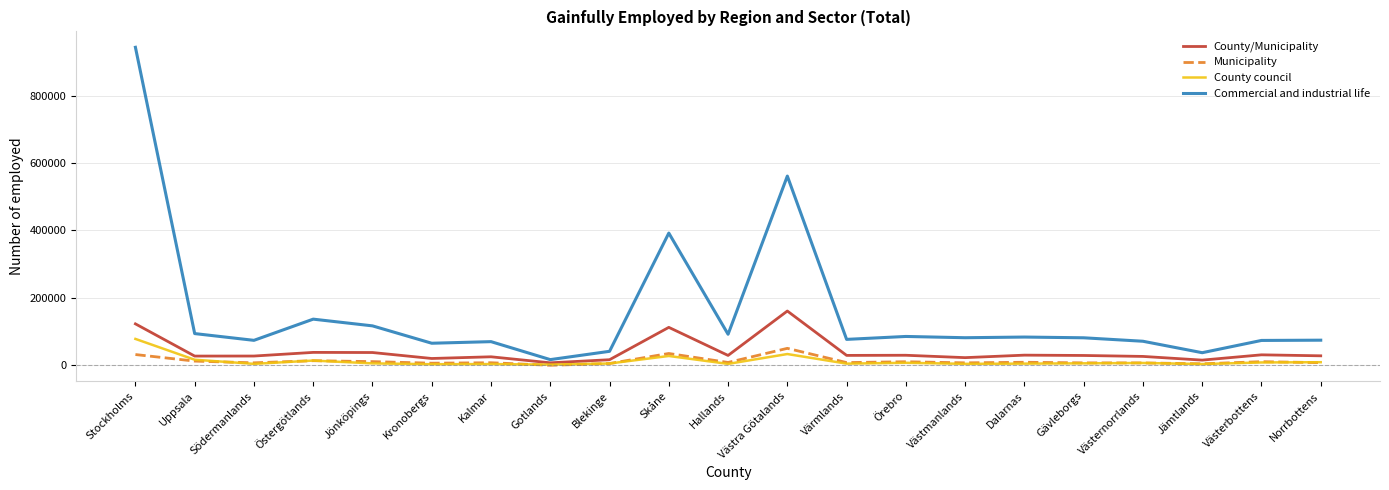

The Commercial and industrial life series shows 74421 at Norrbottens. True or false?

True